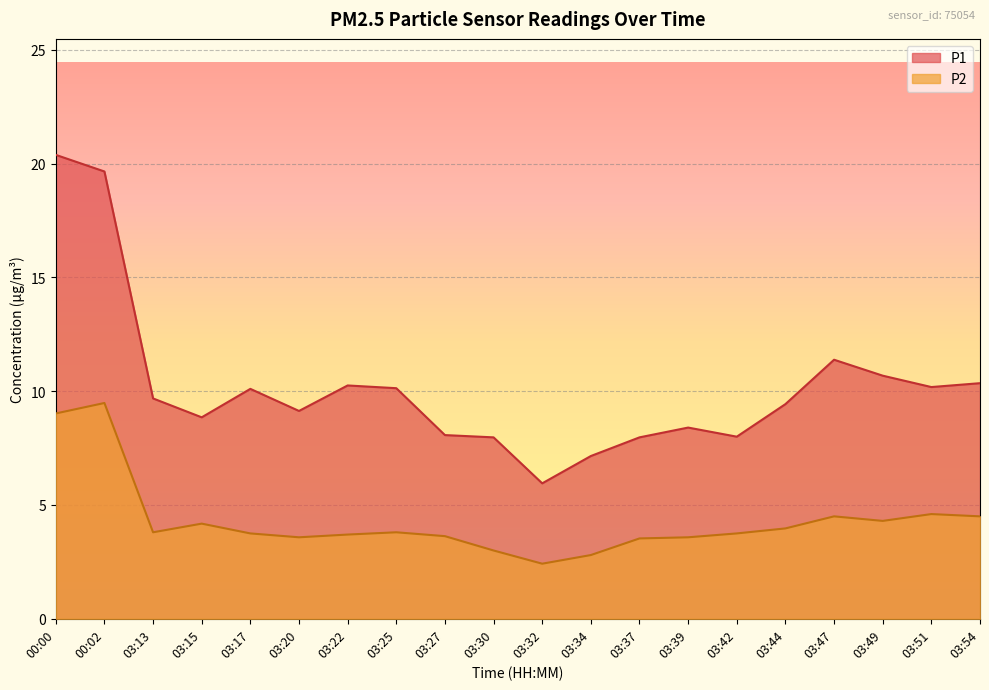

What is the minimum value shown in the chart?

2.4